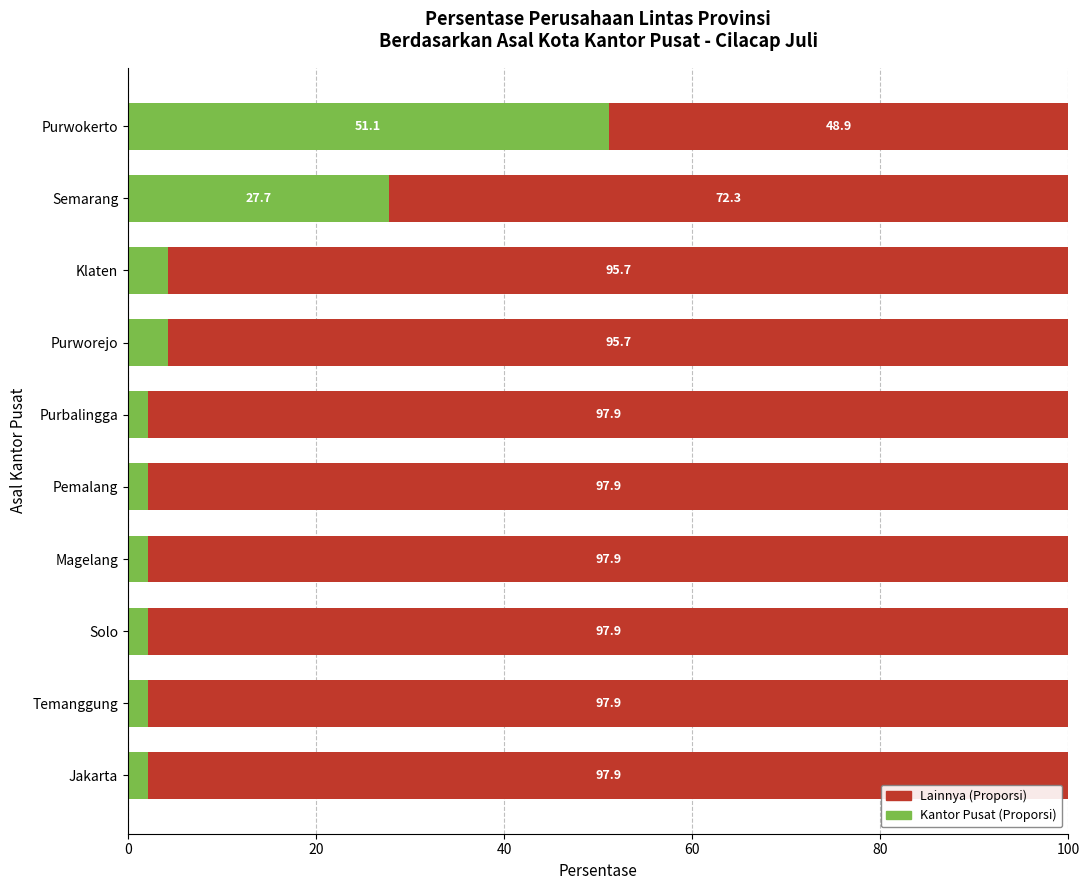

What is the difference between the second highest and minimum values in the Kantor Pusat (Proporsi) series?

25.6